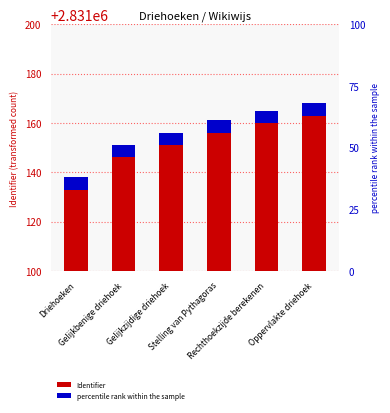

What is the total value across all series at Driehoeken?

2831143